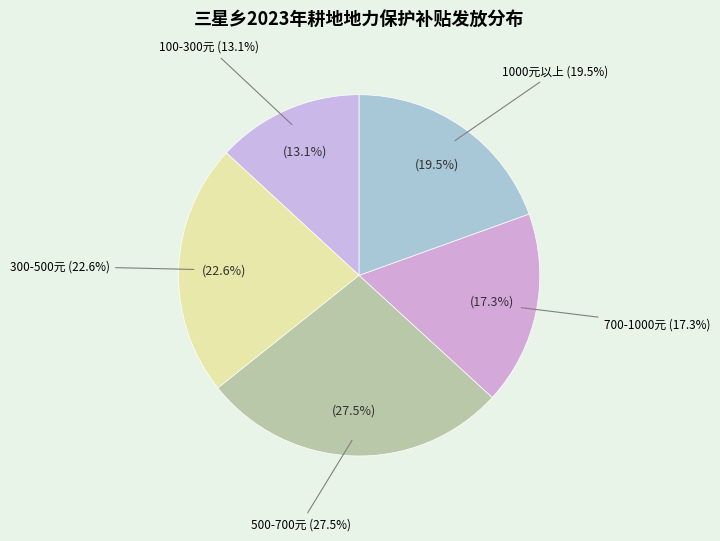

True or false: 侯兴群 accounts for 1% of the total.

False